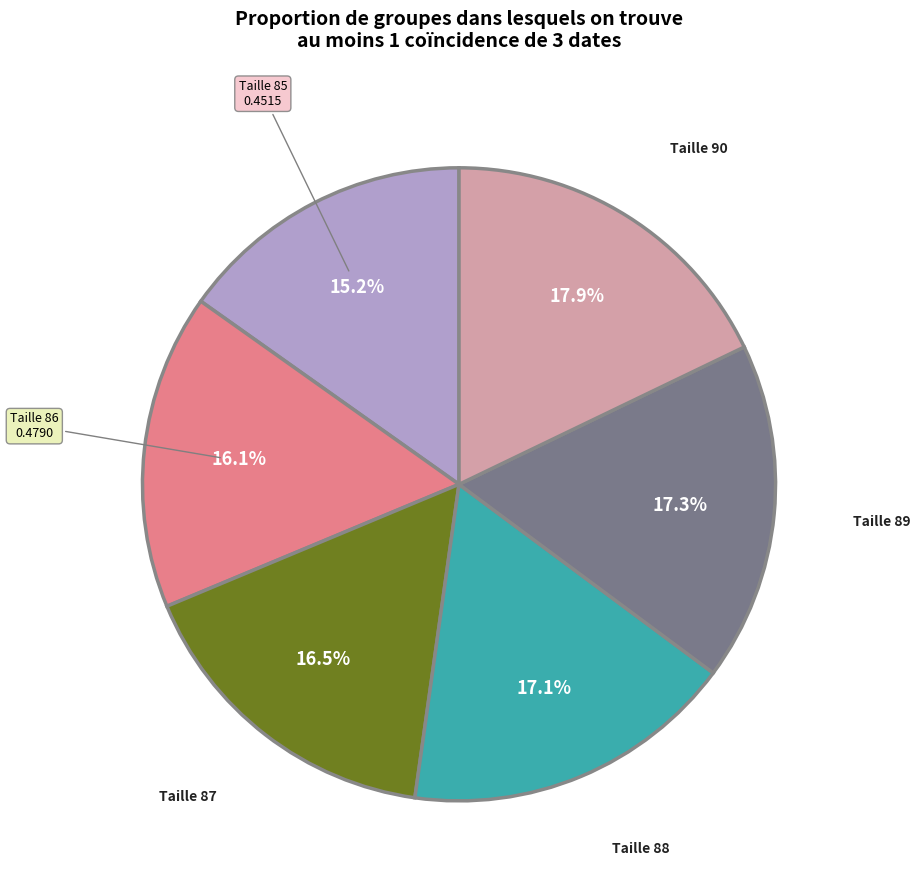

Is there a majority slice in this chart?

No